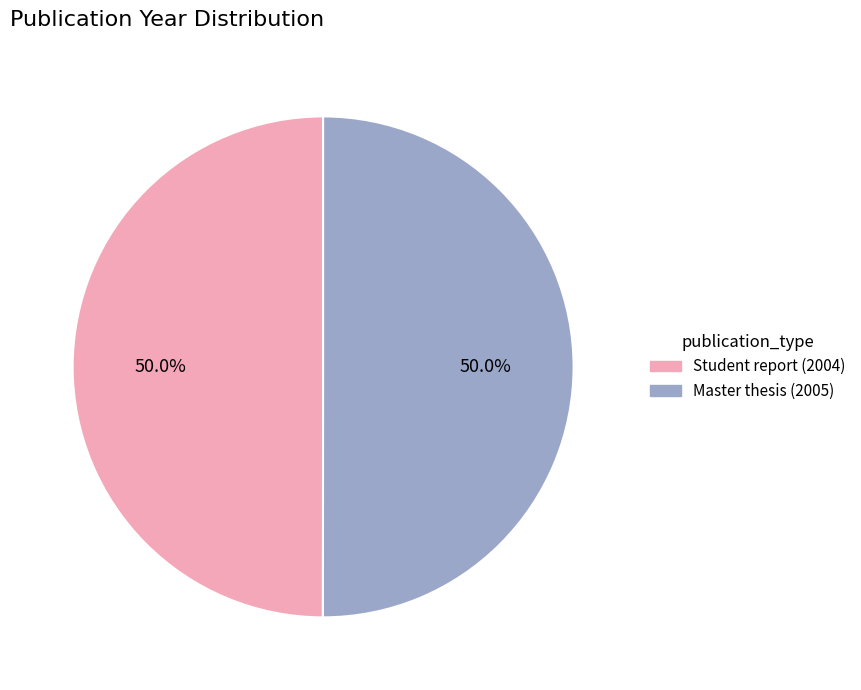

True or false: Student report (2004) accounts for 59% of the total.

False